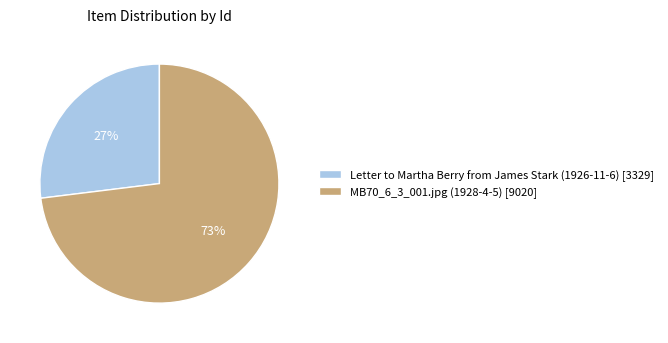

Rank the categories by value from lowest to highest.

Letter to Martha Berry from James Stark (1926-11-6), MB70_6_3_001.jpg (1928-4-5)